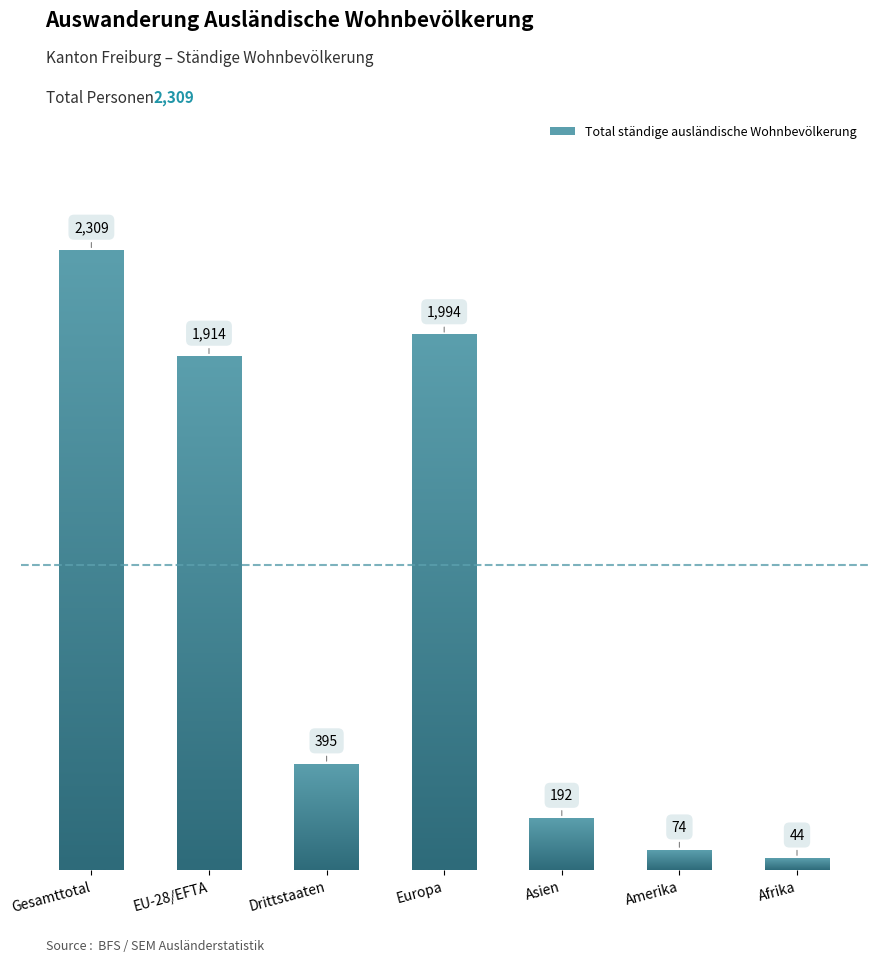

Are the bars grouped side by side (vs. stacked)?

No